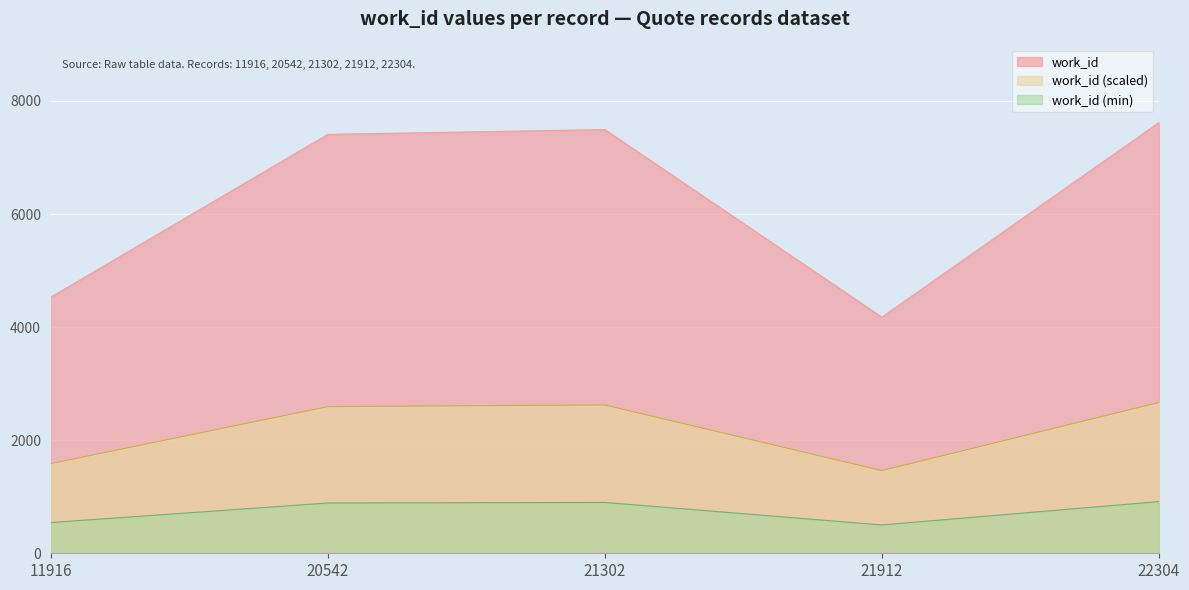

Between 22304 and 11916, which is larger?

22304